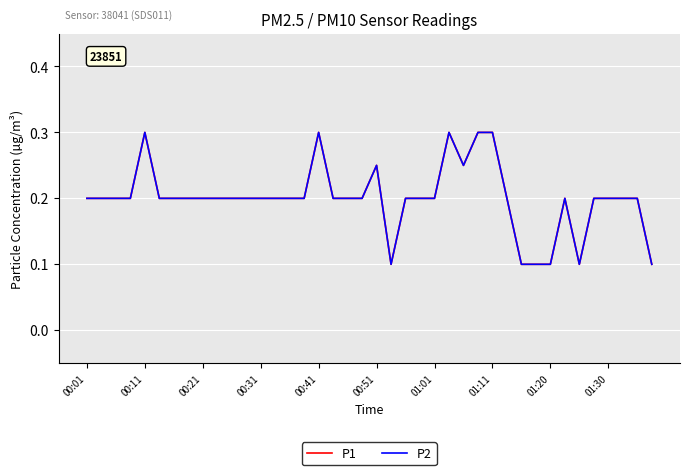

Reading left to right, list all the values displayed in this chart.

P1: 0.2	0.2	0.2	0.2	0.3	0.2	0.2	0.2	0.2	0.2	0.2	0.2	0.2	0.2	0.2	0.2	0.3	0.2	0.2	0.2	0.2	0.1	0.2	0.2	0.2	0.3	0.2	0.3	0.3	0.2	0.1	0.1	0.1	0.2	0.1	0.2	0.2	0.2	0.2	0.1
P2: 0.2	0.2	0.2	0.2	0.3	0.2	0.2	0.2	0.2	0.2	0.2	0.2	0.2	0.2	0.2	0.2	0.3	0.2	0.2	0.2	0.2	0.1	0.2	0.2	0.2	0.3	0.2	0.3	0.3	0.2	0.1	0.1	0.1	0.2	0.1	0.2	0.2	0.2	0.2	0.1